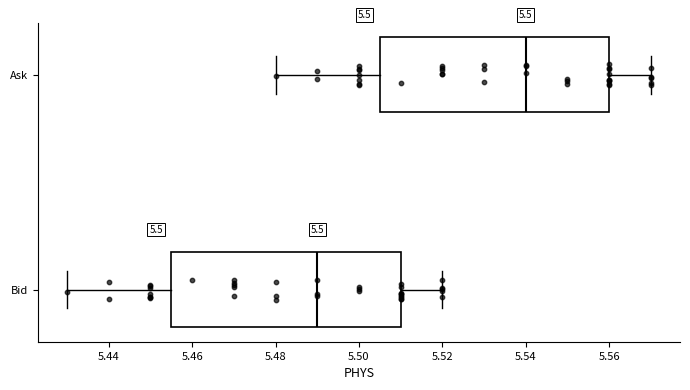

Reading bottom to top, read every box against the x-axis: the position of its median line, the range the box covers, and the ends of its whiskers. The values are not printed on the chart, so give them approximately, as read against the axis.

Bid: median 5.490, box 5.456 to 5.510, whiskers 5.430 to 5.520
Ask: median 5.540, box 5.506 to 5.560, whiskers 5.480 to 5.570